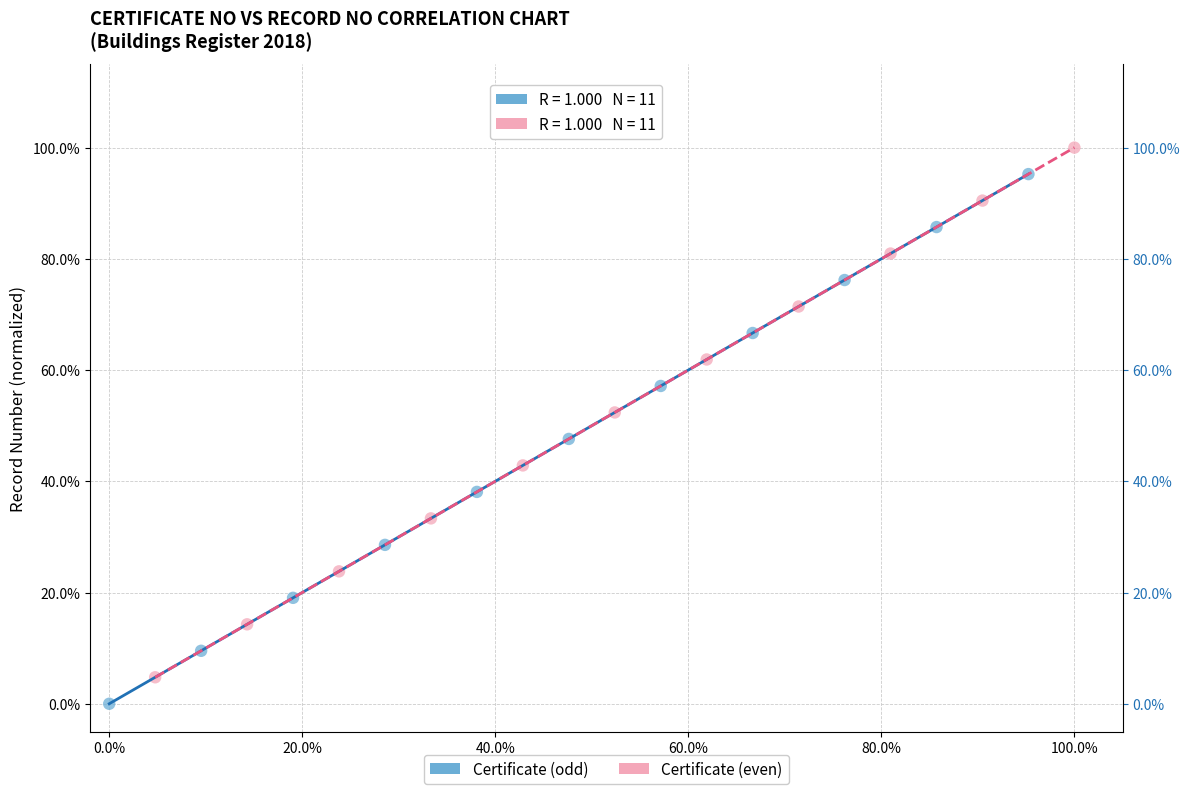

What are all the series names shown in the legend?

Certificate (odd), Certificate (even)